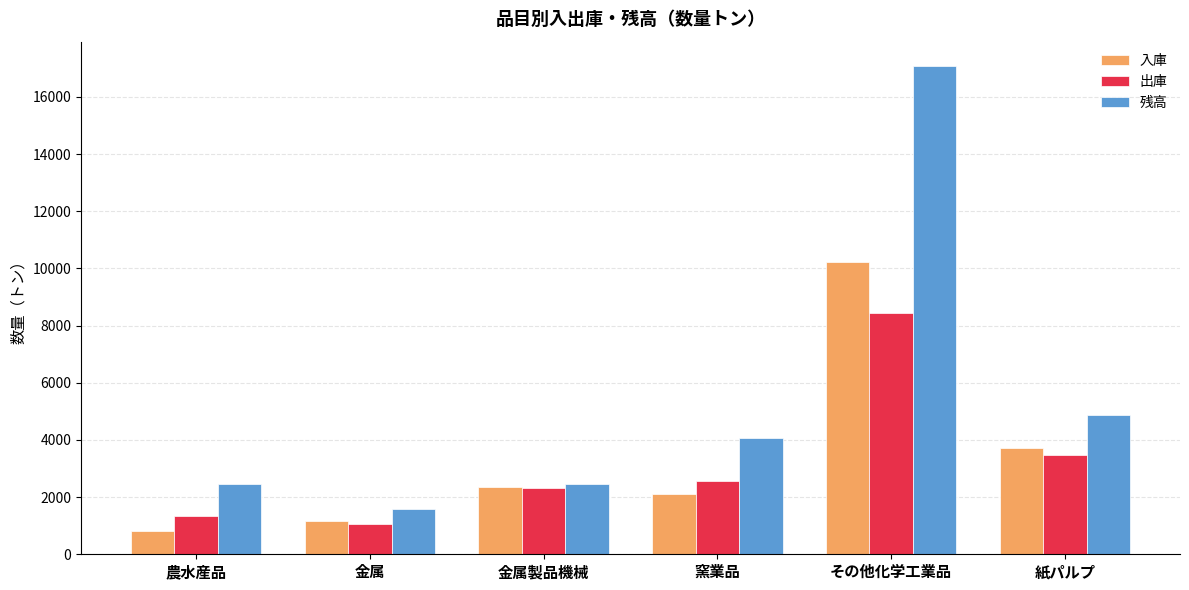

How many data points in 入庫 are less than 2371?

3